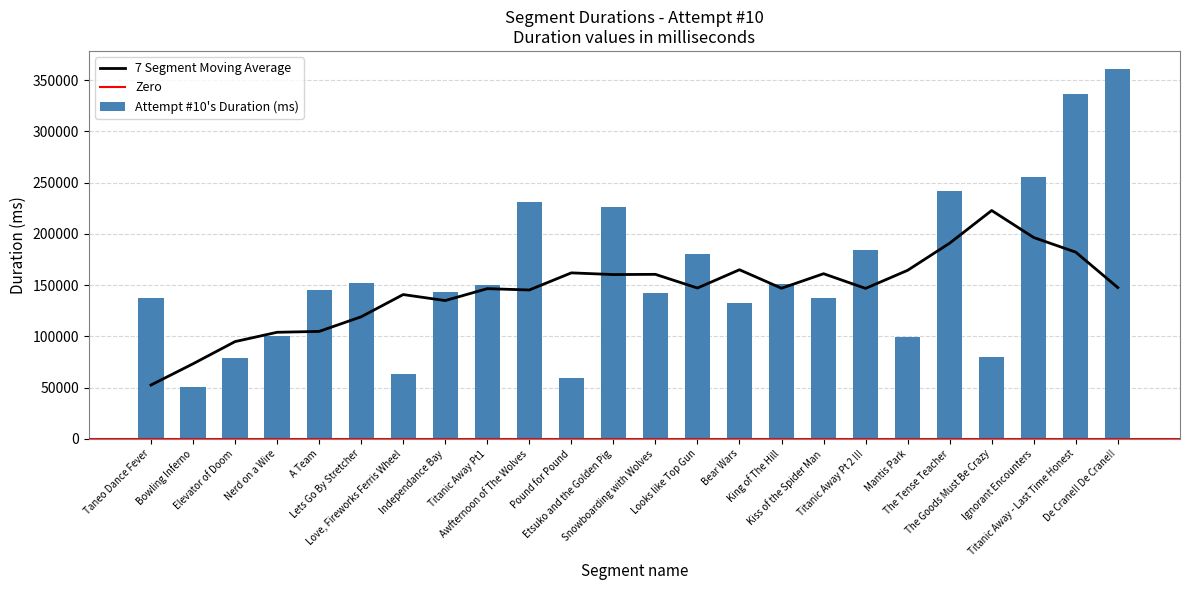

What is the greatest value displayed?

360418